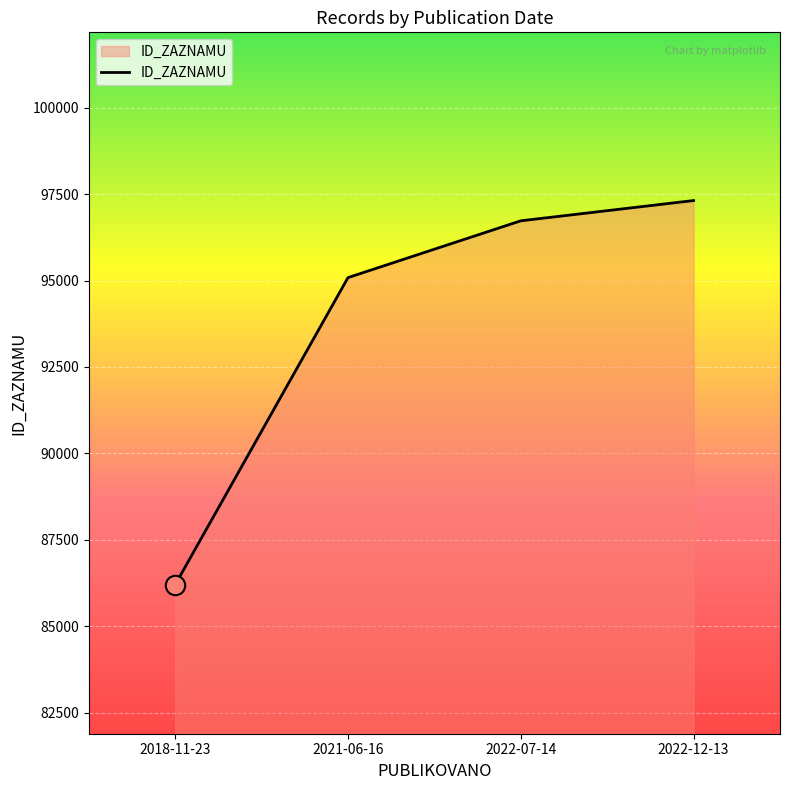

What is the smallest value displayed?

86202